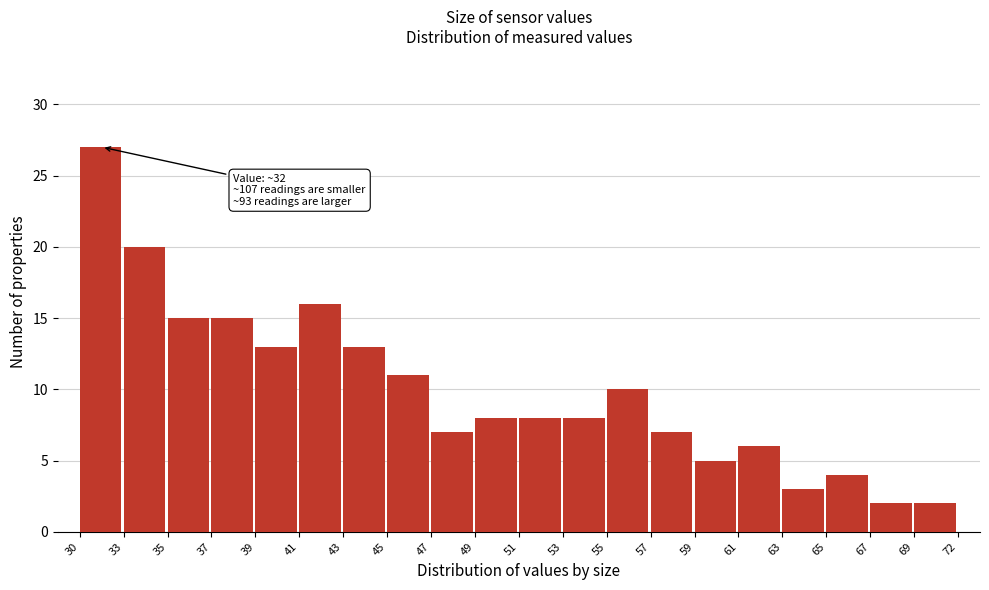

Reading left to right, what are all the values shown in this chart?

30=27	33=20	35=15	37=15	39=13	41=16	43=13	45=11	47=7	49=8	51=8	53=8	55=10	57=7	59=5	61=6	63=3	65=4	67=2	69=2